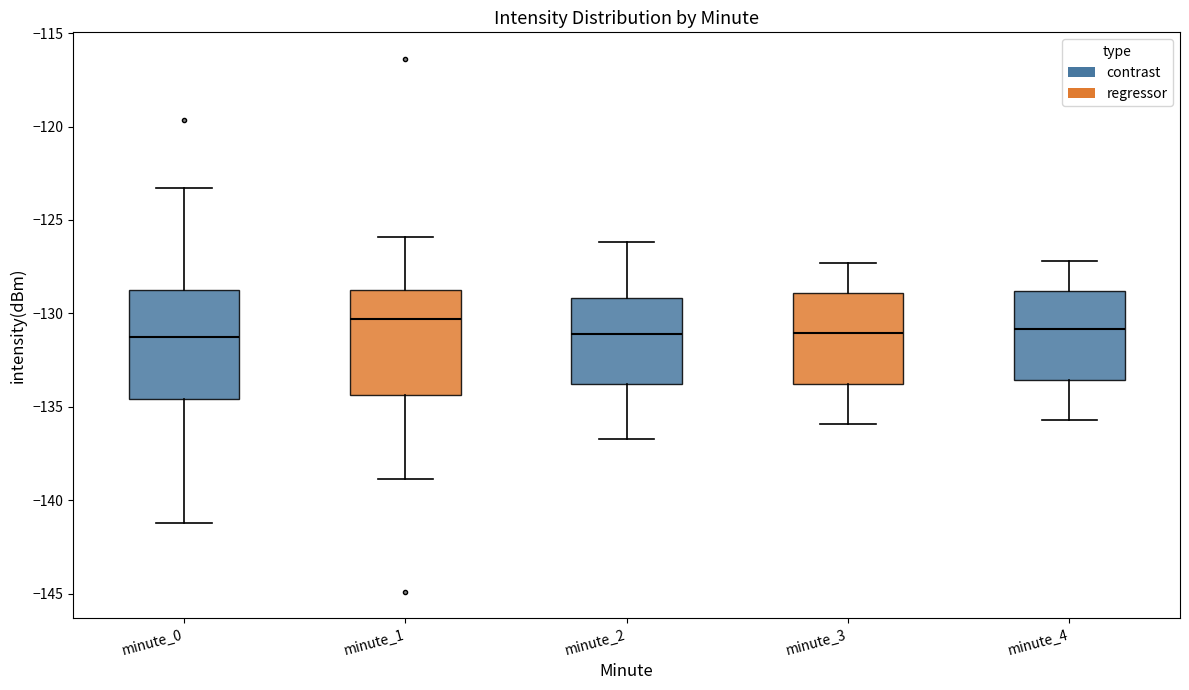

Where is the upper edge of the box for minute_3 on the y-axis? The values are not printed on the chart, so give them approximately, as read against the axis.

-129.0